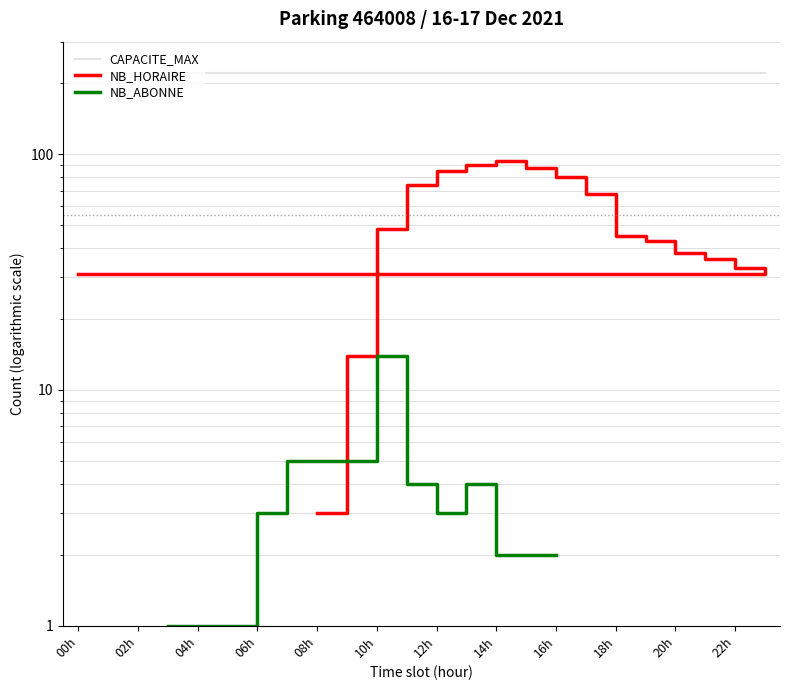

What position from the left is 06h?

5